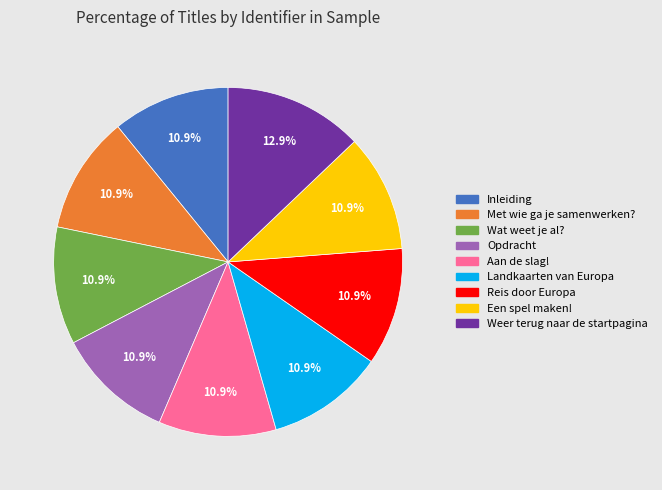

What percentage is NOT represented by Wat weet je al??

89.1%